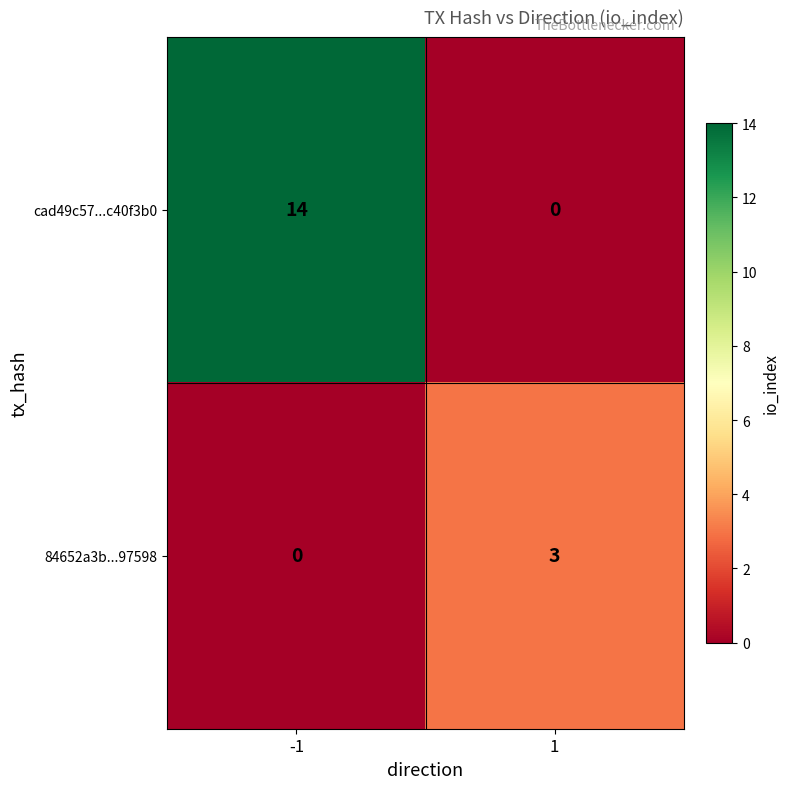

The cad49c57...c40f3b0 series shows -8 at 1. True or false?

False